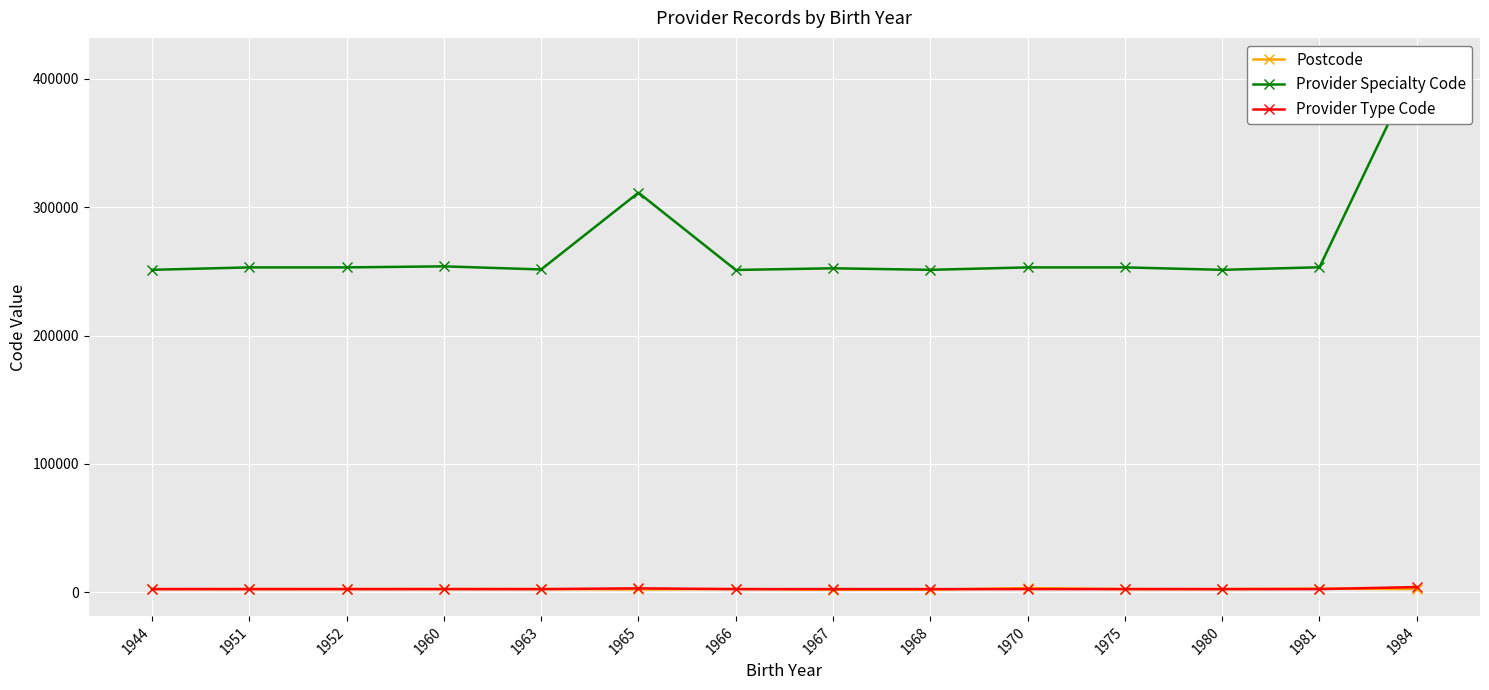

True or false: Postcode and Provider Specialty Code cross at least once.

False